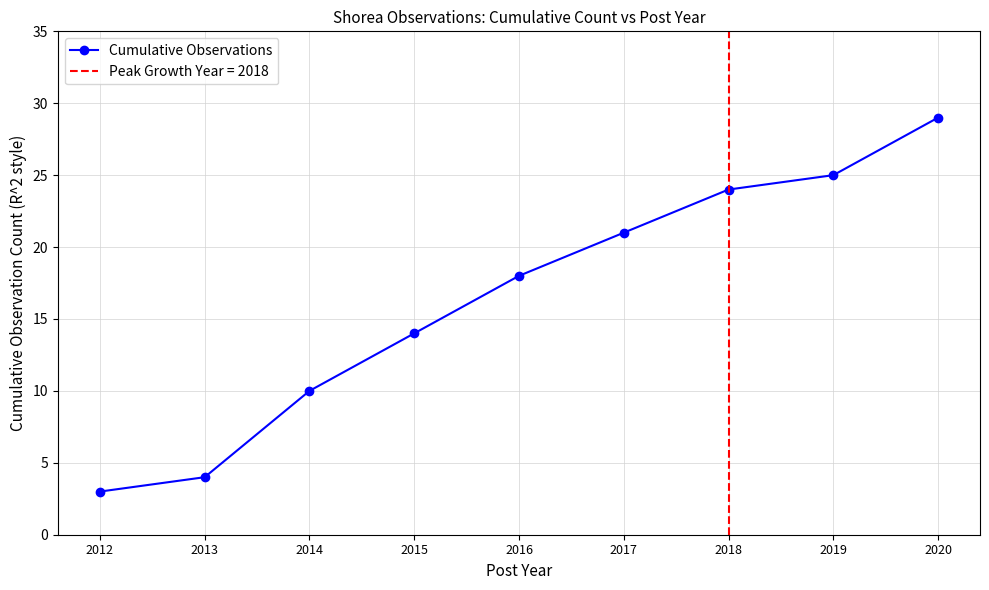

True or false: there are more than 2 points higher than both neighbors.

False